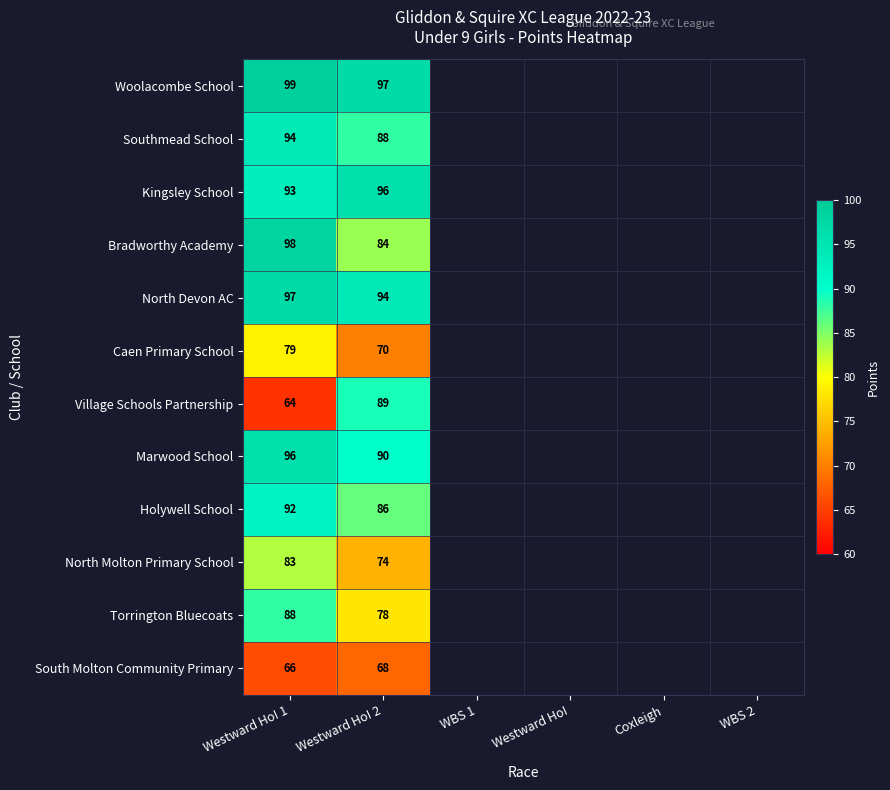

Rank the categories by Bradworthy Academy value from highest to lowest.

Westward Ho! 1, Westward Ho! 2, WBS 1, Westward Ho!, Coxleigh, WBS 2